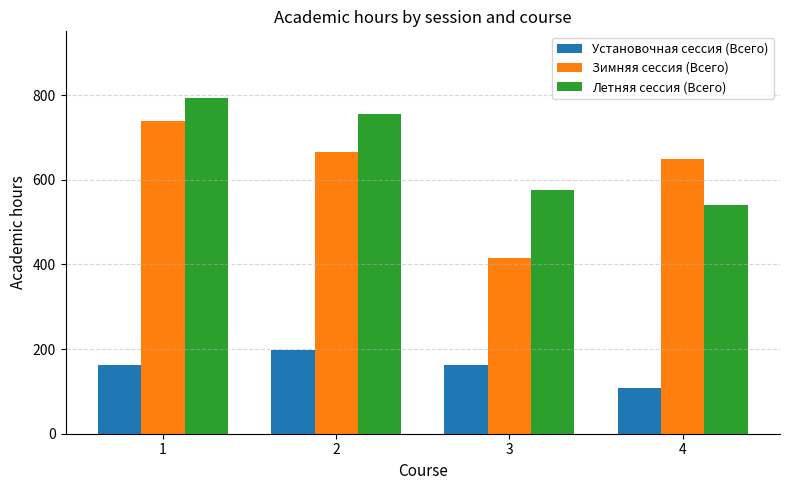

At which label does Зимняя сессия (Всего) reach its peak?

1